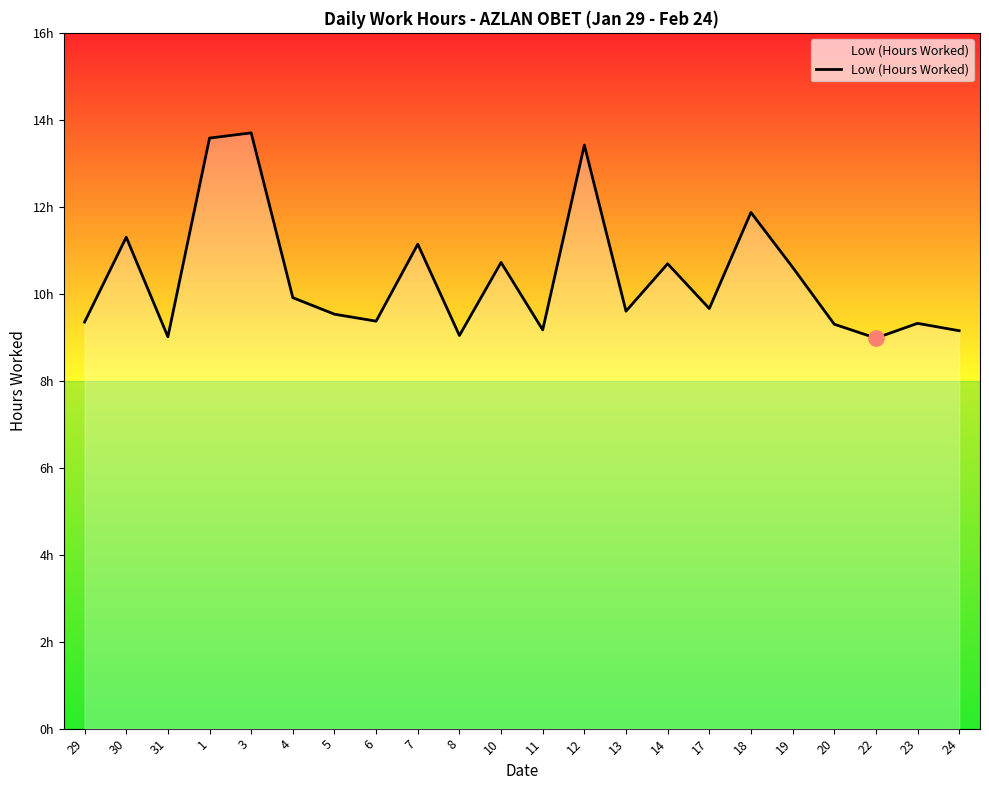

Which has a higher value, 11 or 30?

30